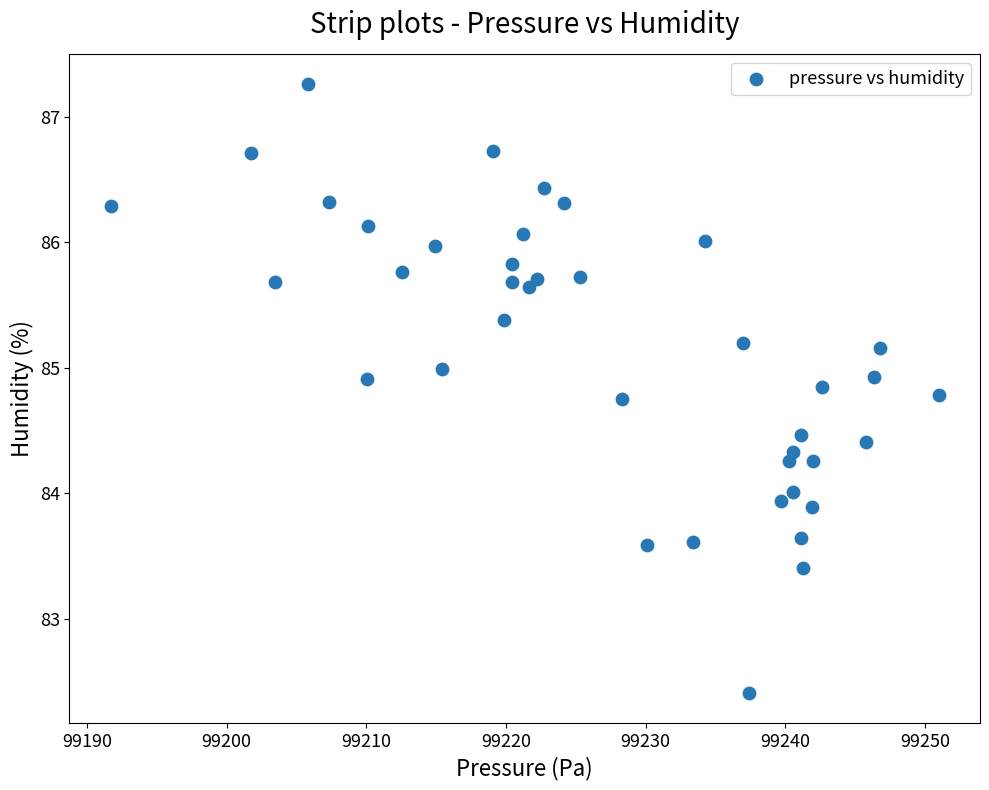

What is the range of X values (max minus min)?

59.2